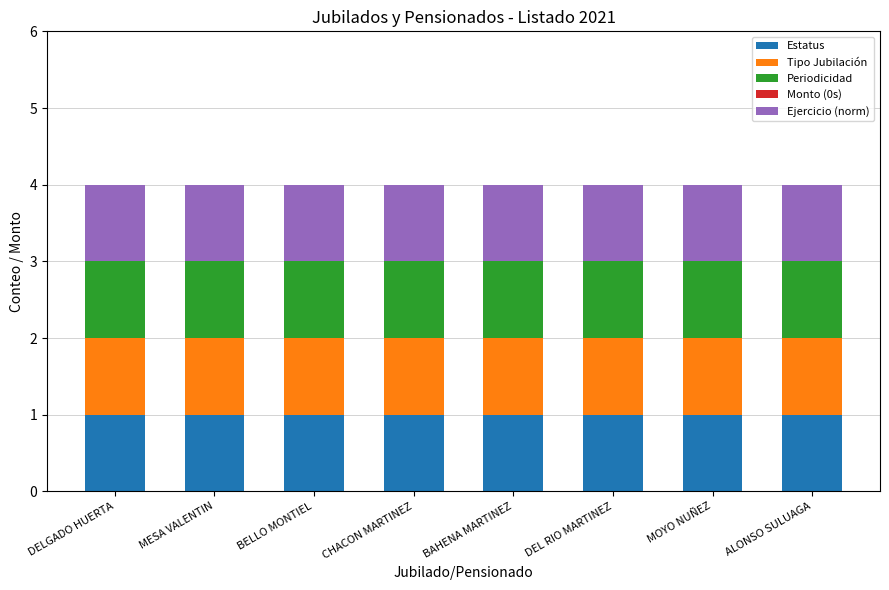

How many bars are there in total?

40